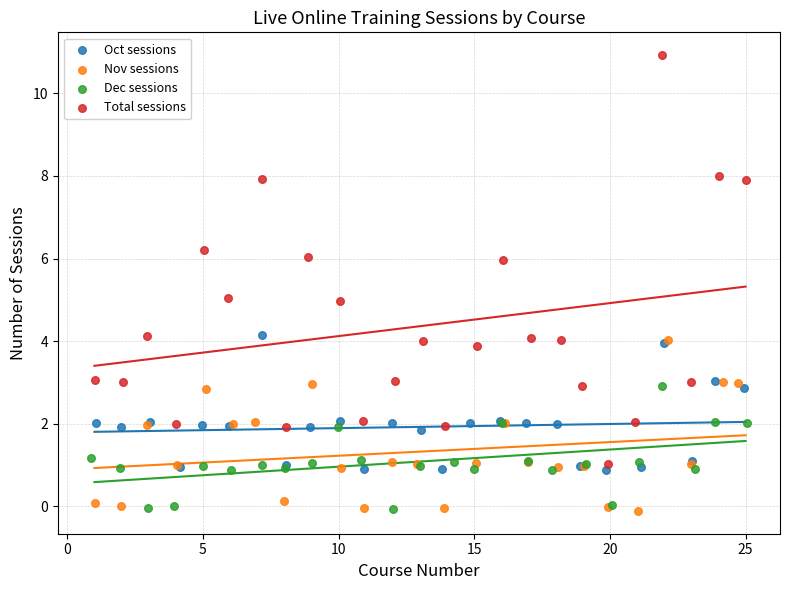

Which series contains the highest Y value?

Total sessions